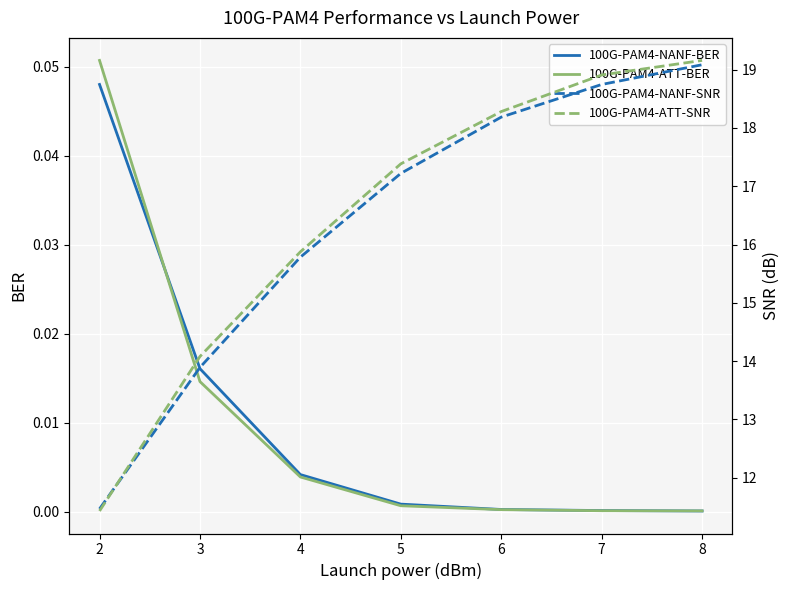

The value of 100G-PAM4-ATT-BER at 7 is 0.0. True or false?

True